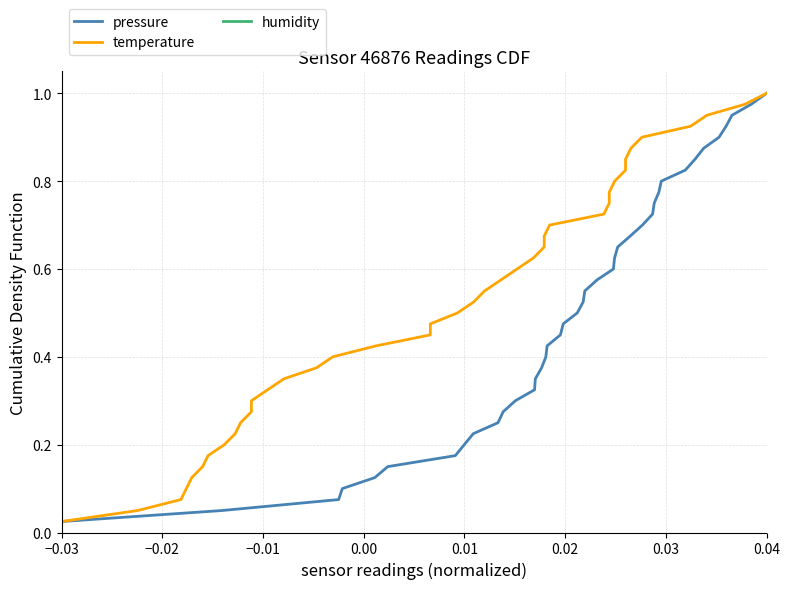

The temperature series shows 0.3 at 21. True or false?

False